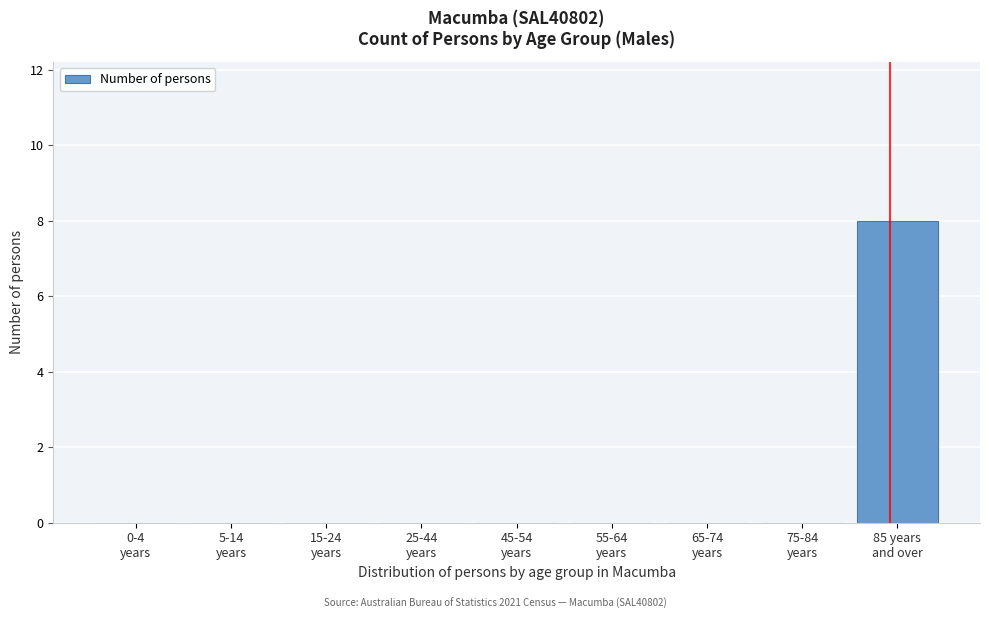

What is the sum of all values?

8